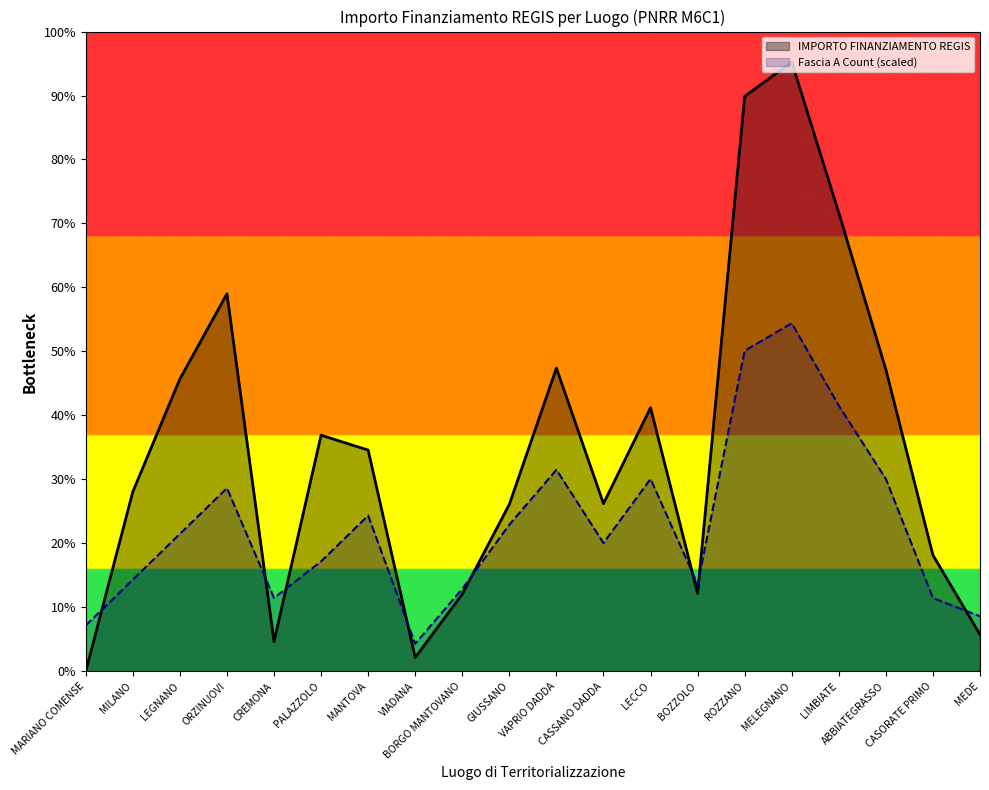

What is the average value of the IMPORTO FINANZIAMENTO REGIS series?

2458807.1